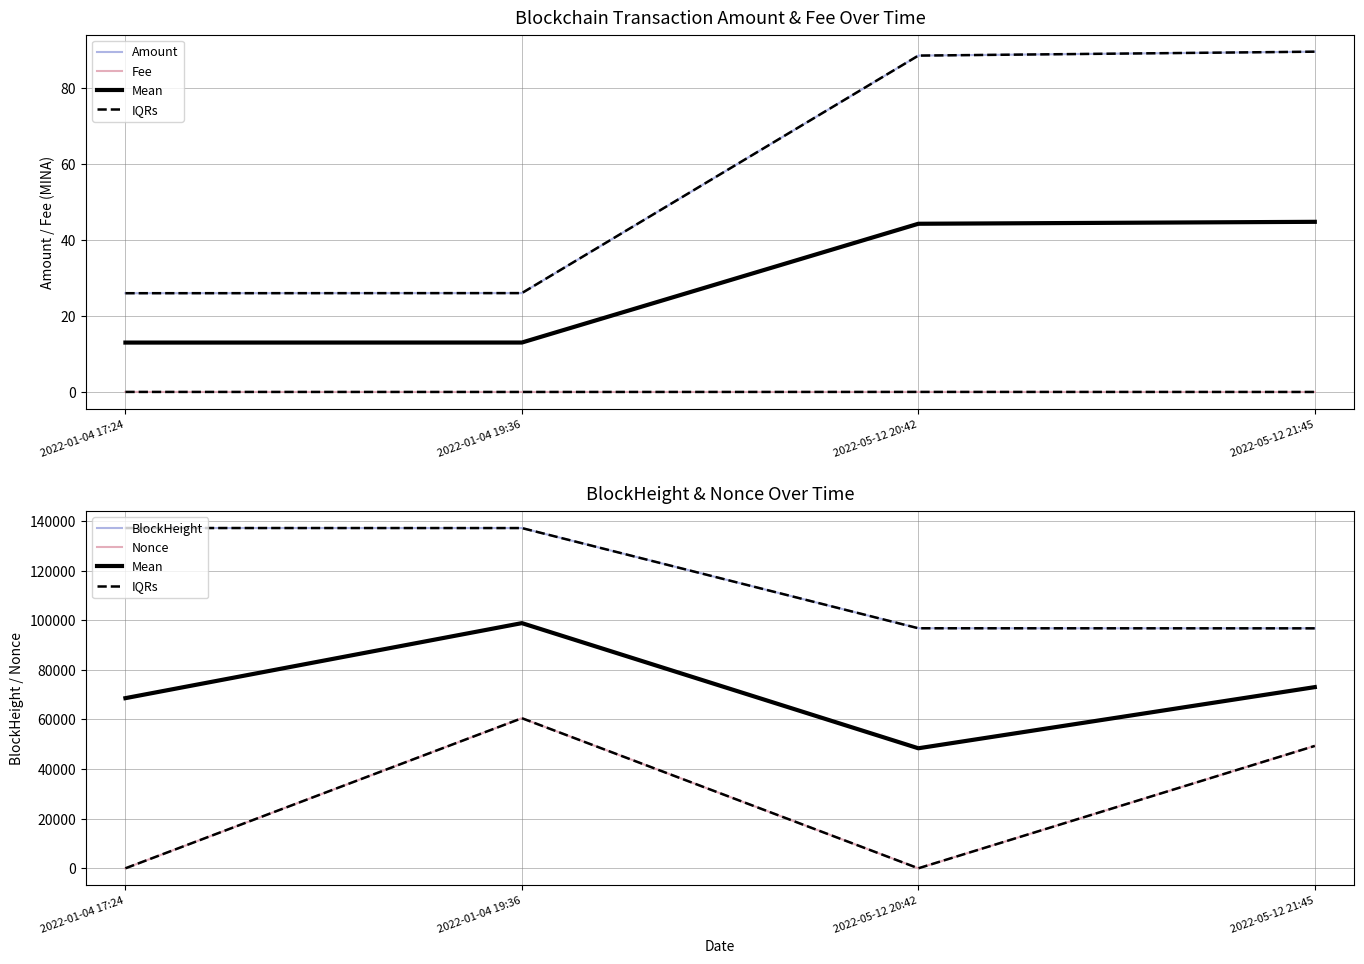

How many values in the Nonce series are below 49330?

2